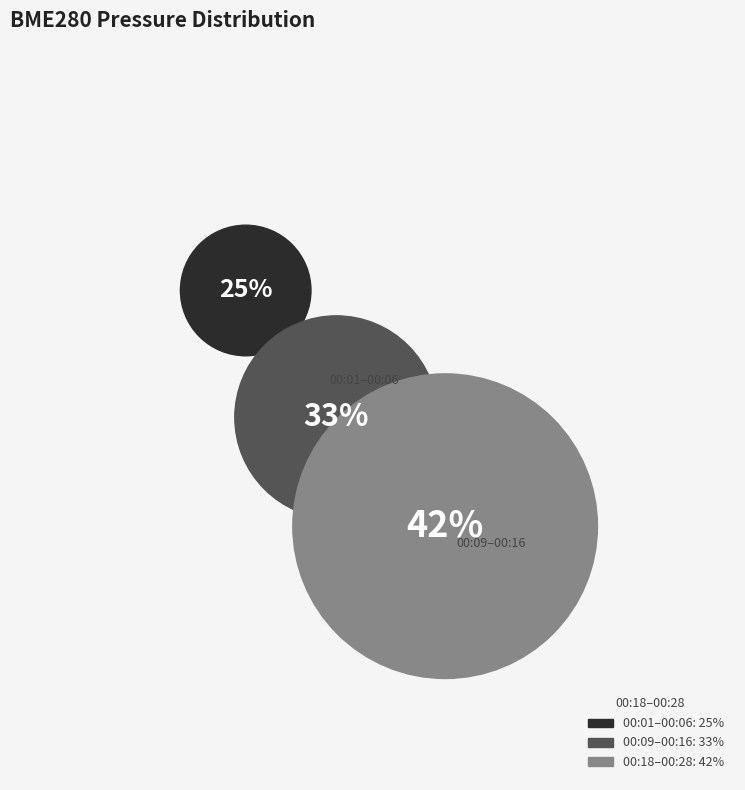

Is there any slice that represents more than half of the pie?

No